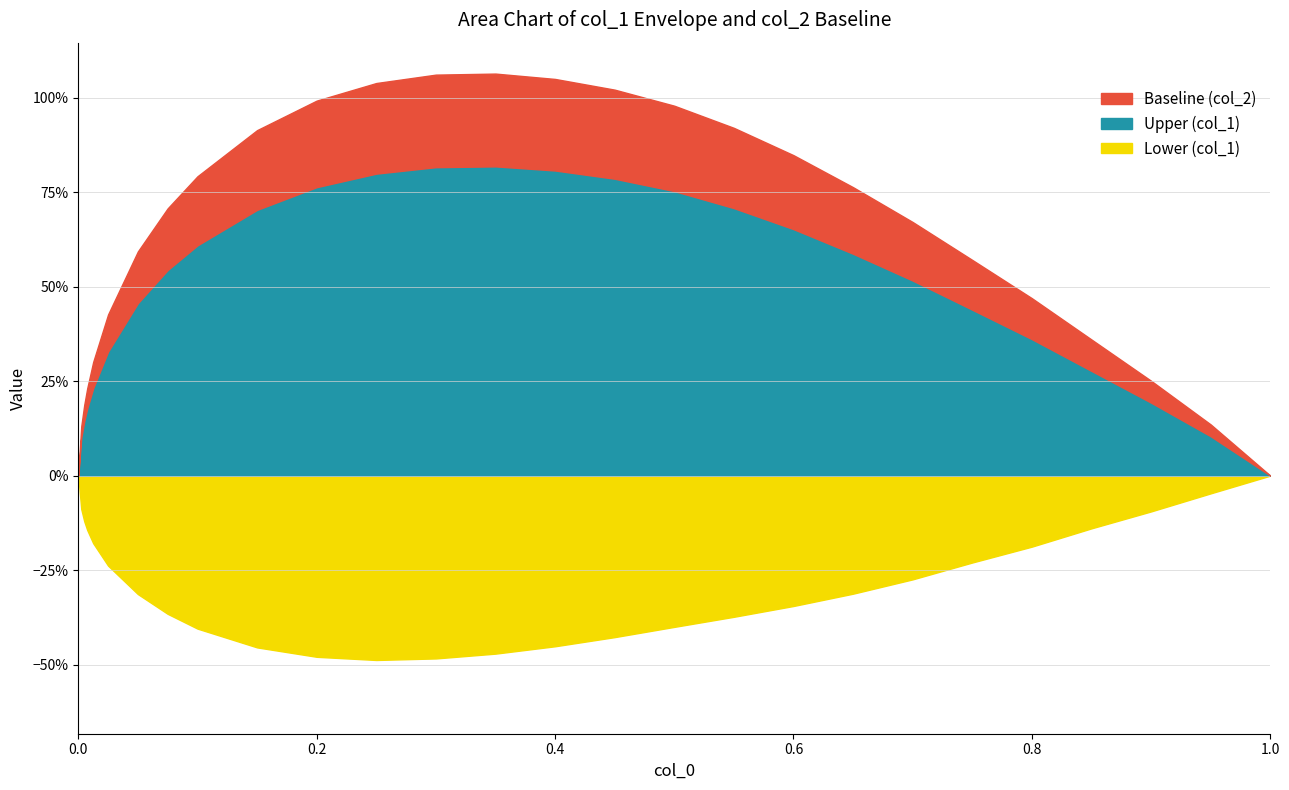

At which category does Upper (col_1) reach its first local peak?

13